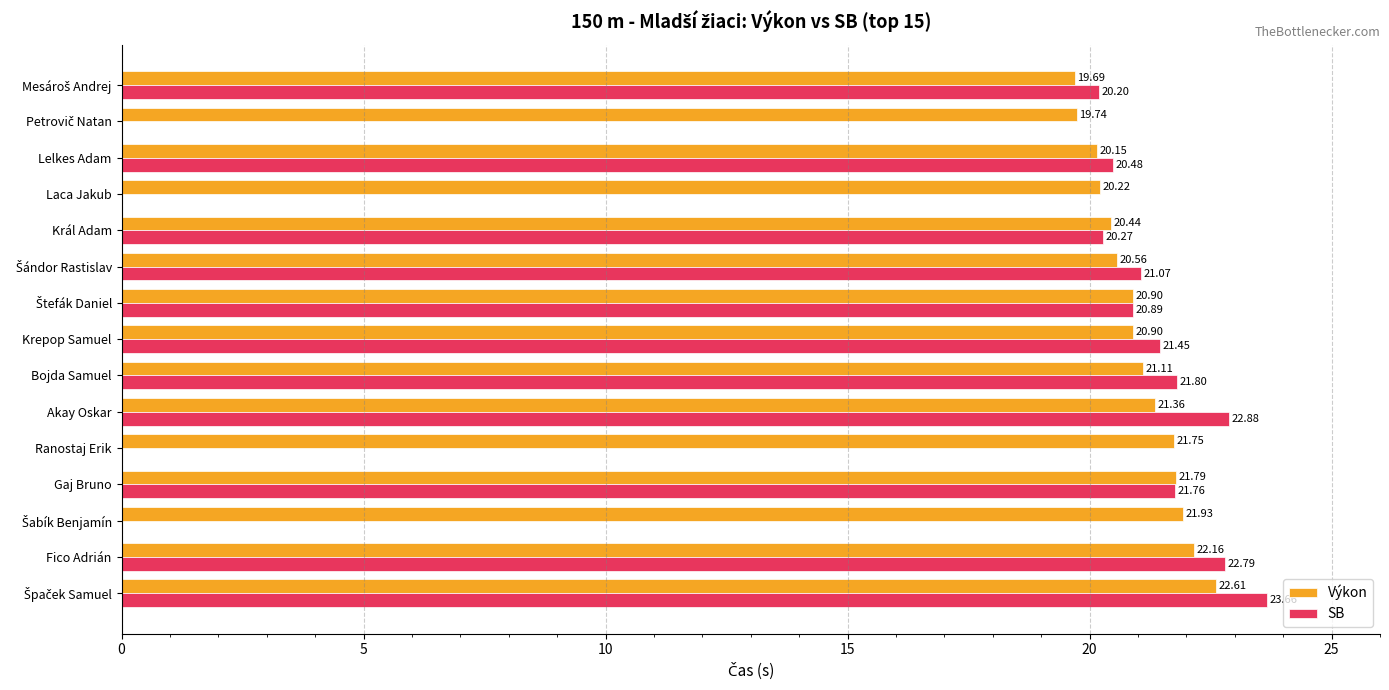

How many data points in Výkon are above 20?

13